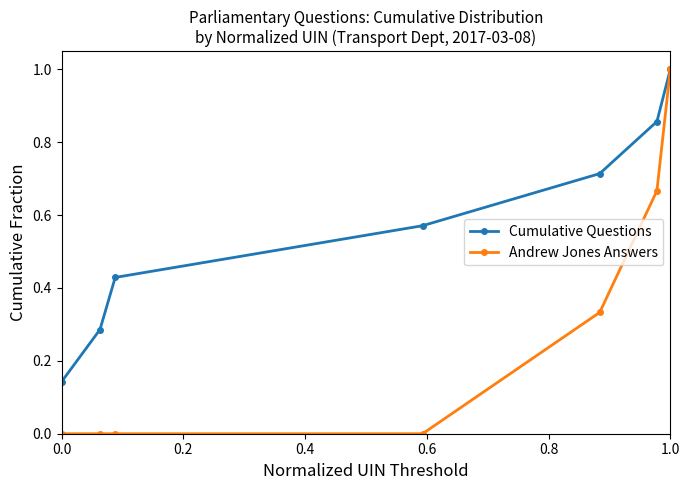

What is the maximum value shown in the chart?

1.0